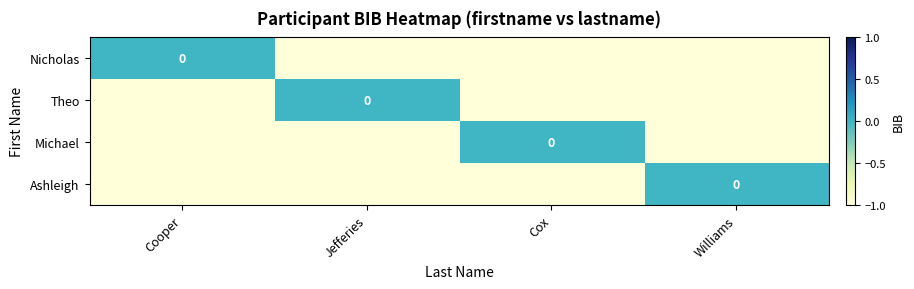

Rank the series at Cooper from lowest to highest value.

Theo, Michael, Ashleigh, Nicholas